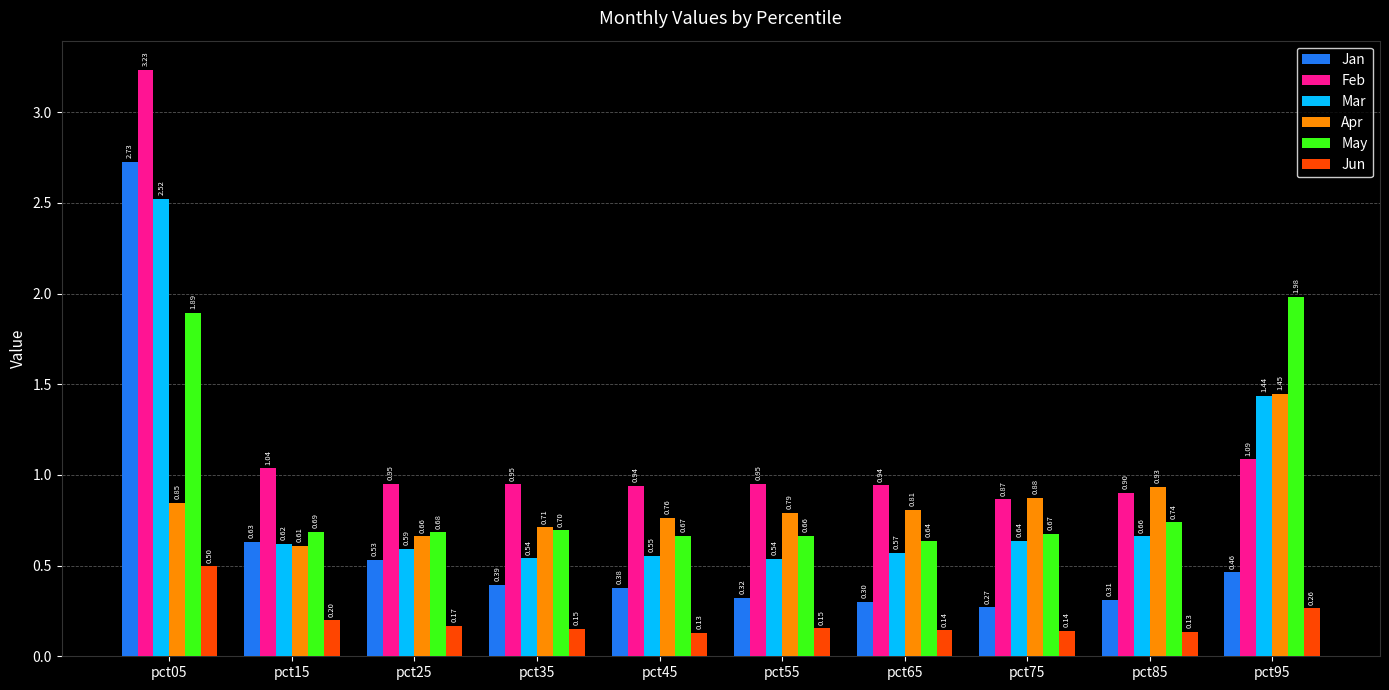

How many series are shown in this chart?

6